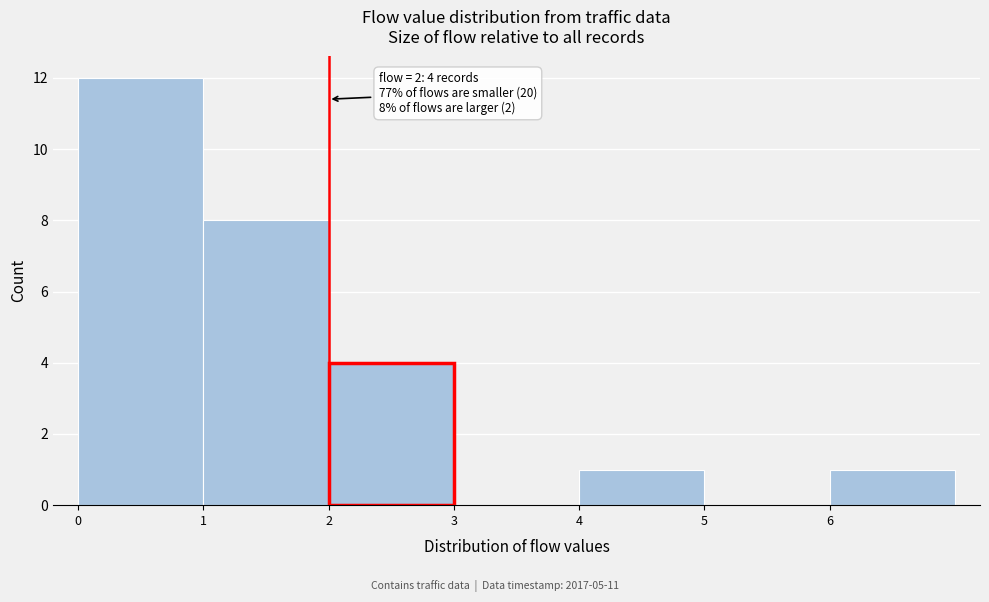

Which range on the x-axis has the tallest bar?

0 to 1